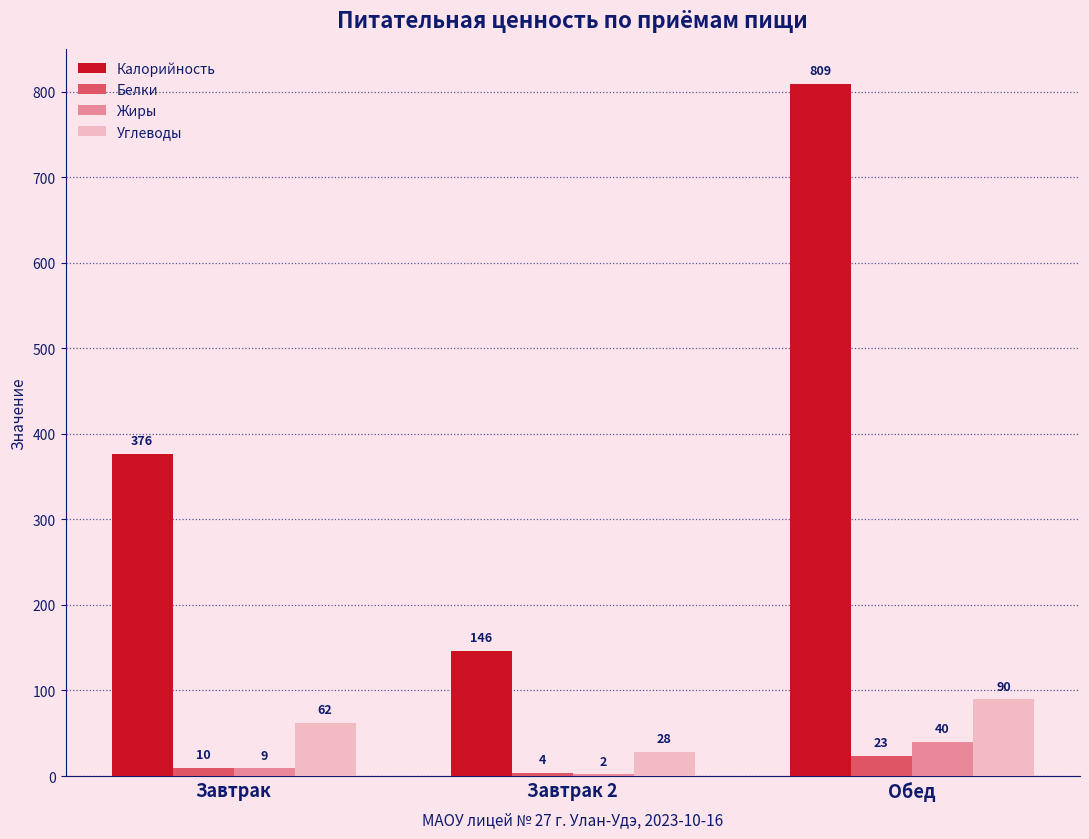

At which label is Белки closest to 13?

Завтрак